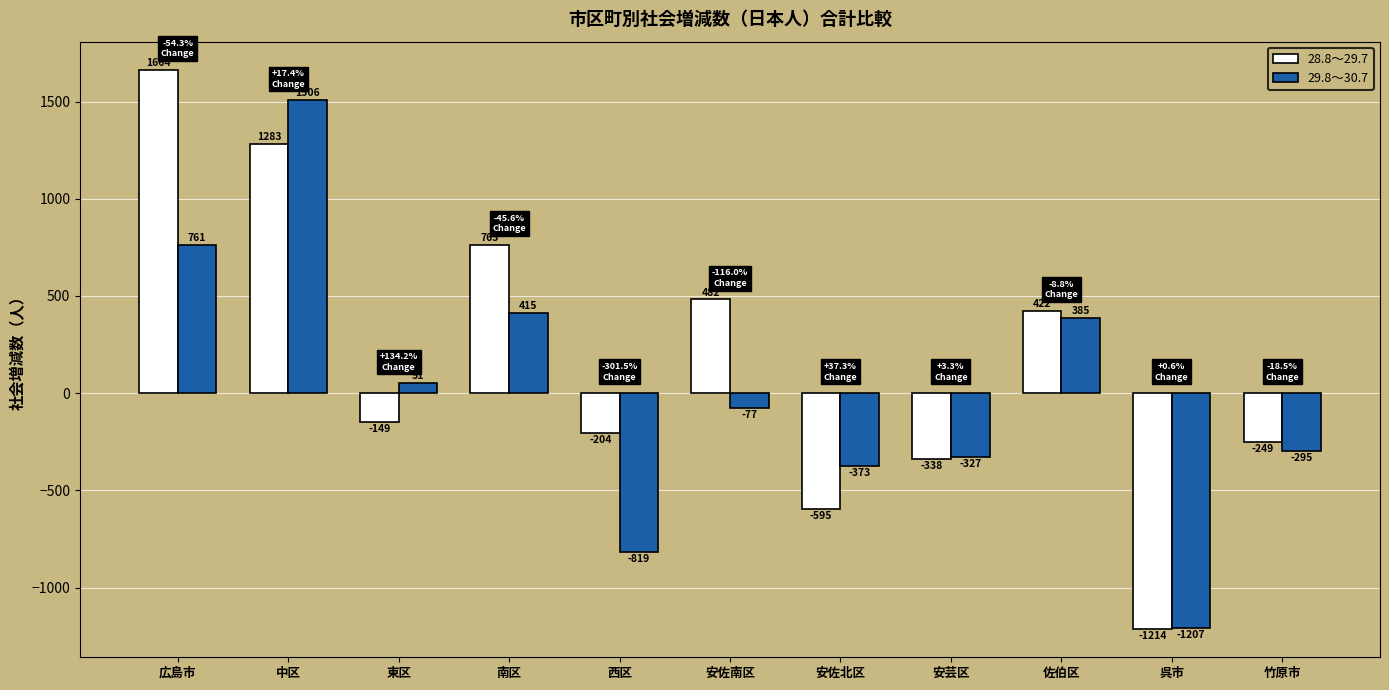

Which series changed the most between 中区 and 竹原市?

29.8～30.7